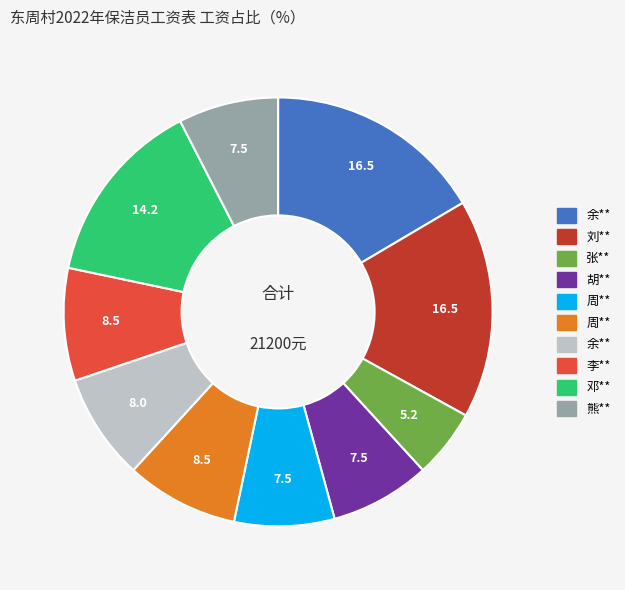

Is there any slice that represents more than half of the pie?

No